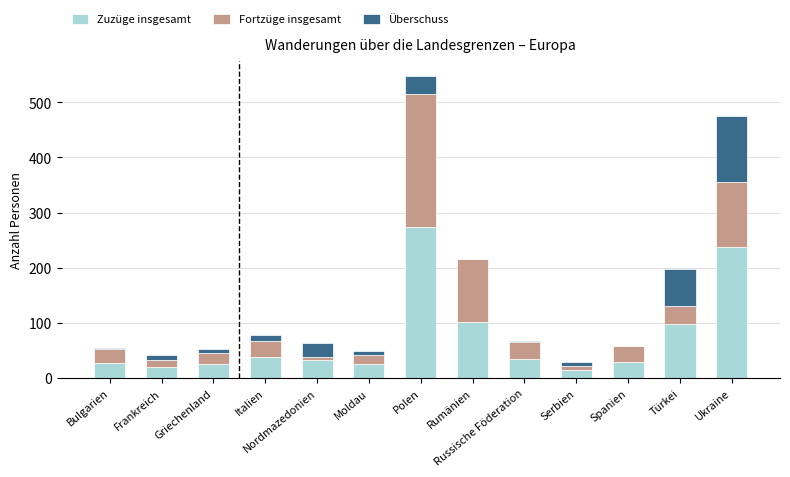

At which category is the sum across all series the highest?

Polen